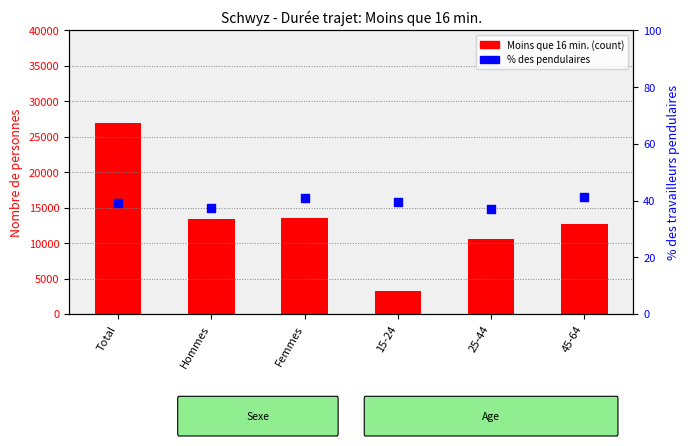

Which series has the widest spread of Y values?

Moins que 16 min.